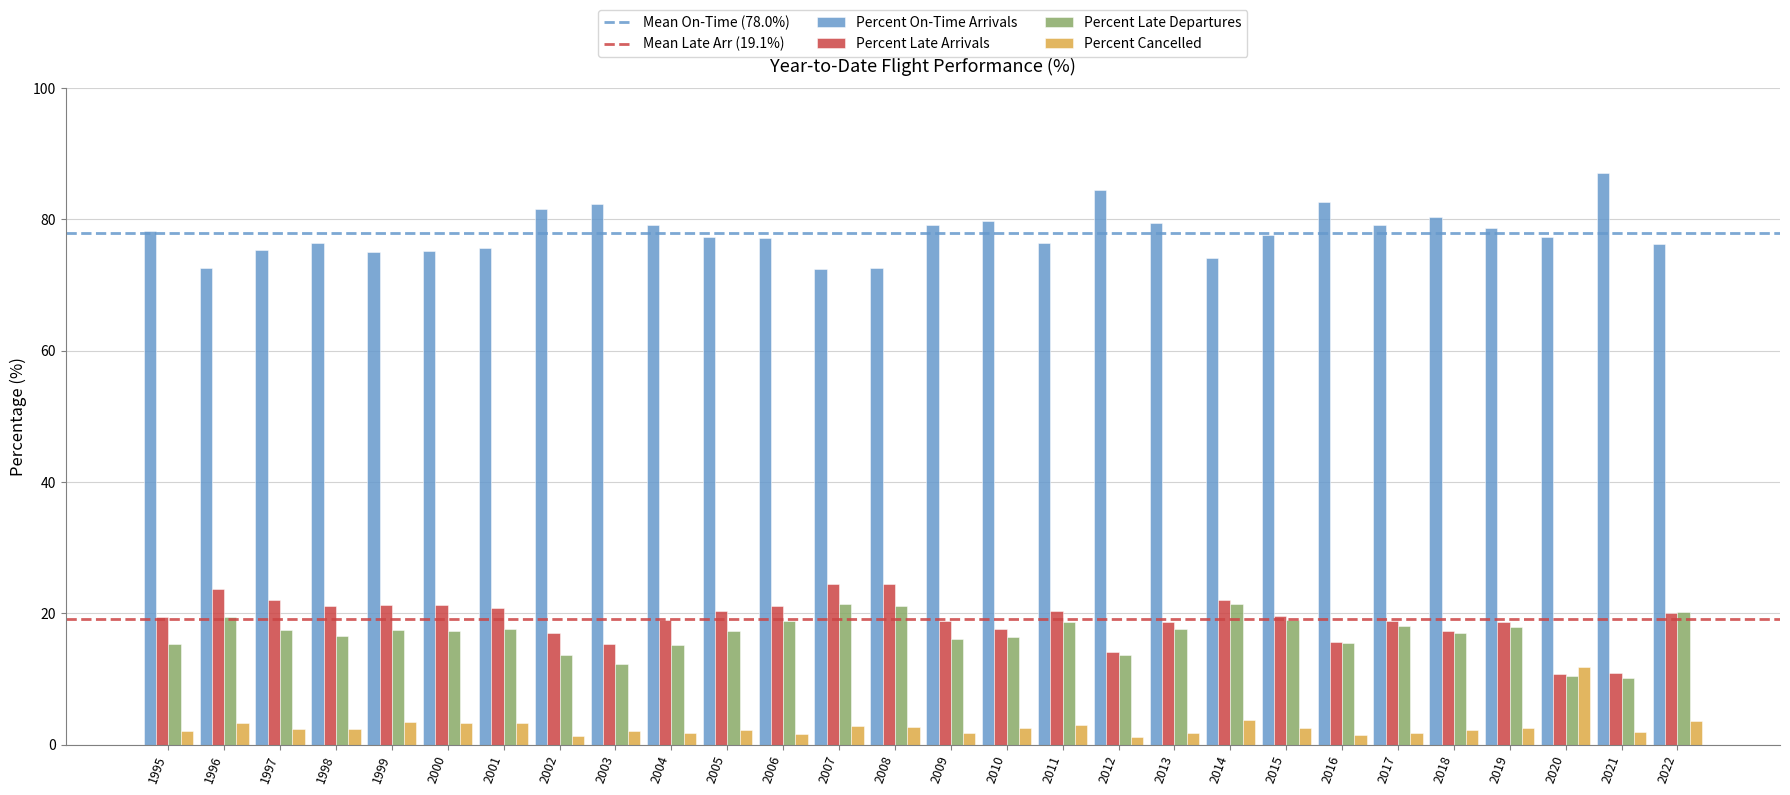

At which label does Percent Late Arrivals first exceed 19?

1995